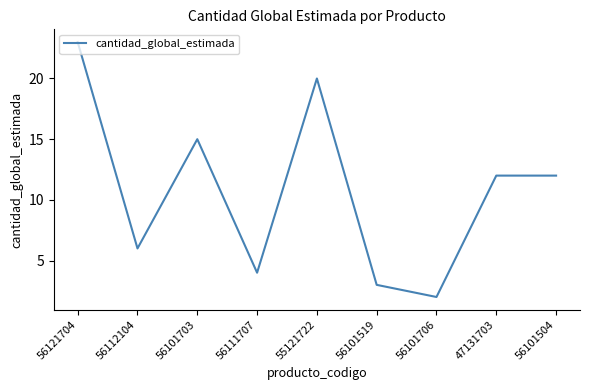

What is the greatest value displayed?

23